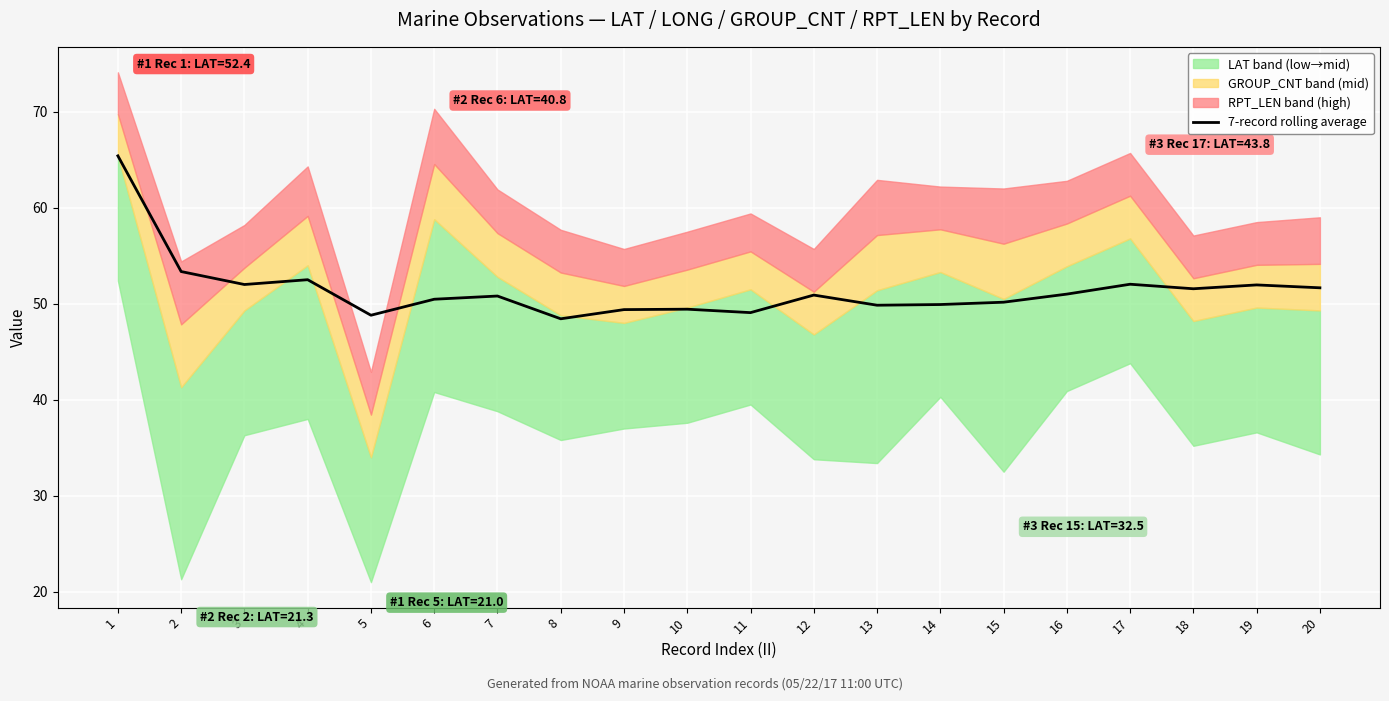

What is the change in value from 6 to 10?

-1.0